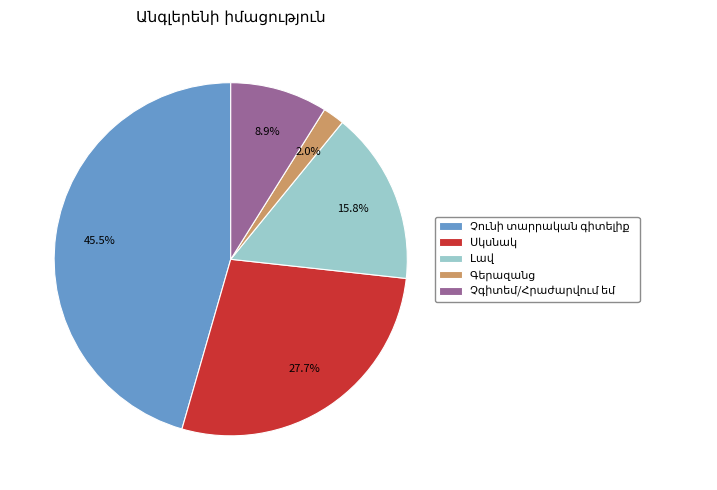

Is there a majority slice in this chart?

No